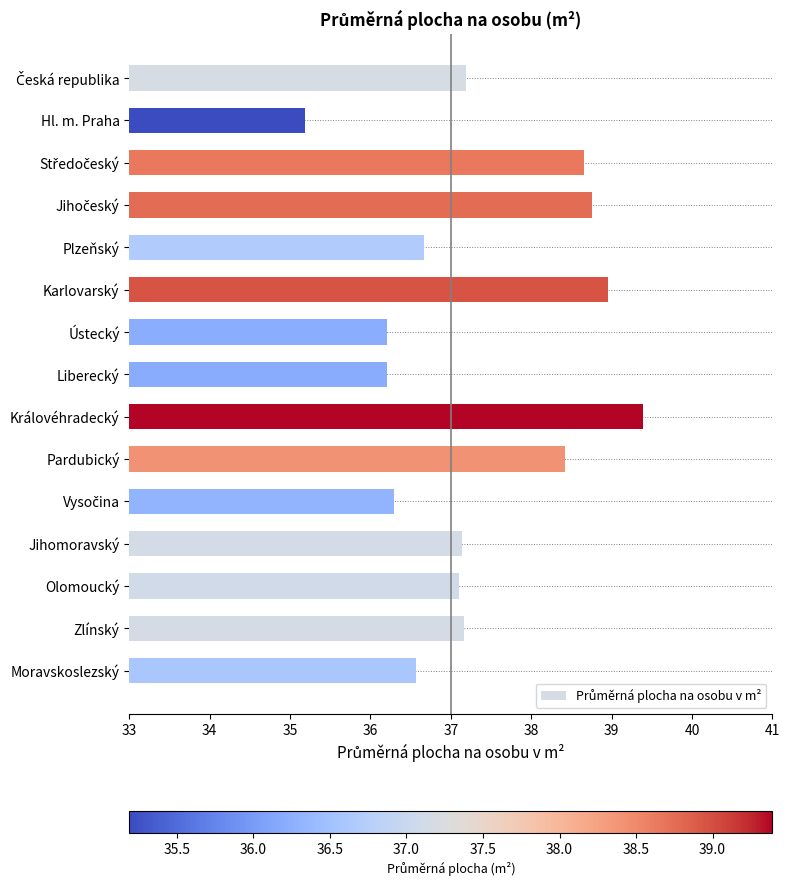

What is the ratio of the value at Královéhradecký to the value at Olomoucký?

1.1